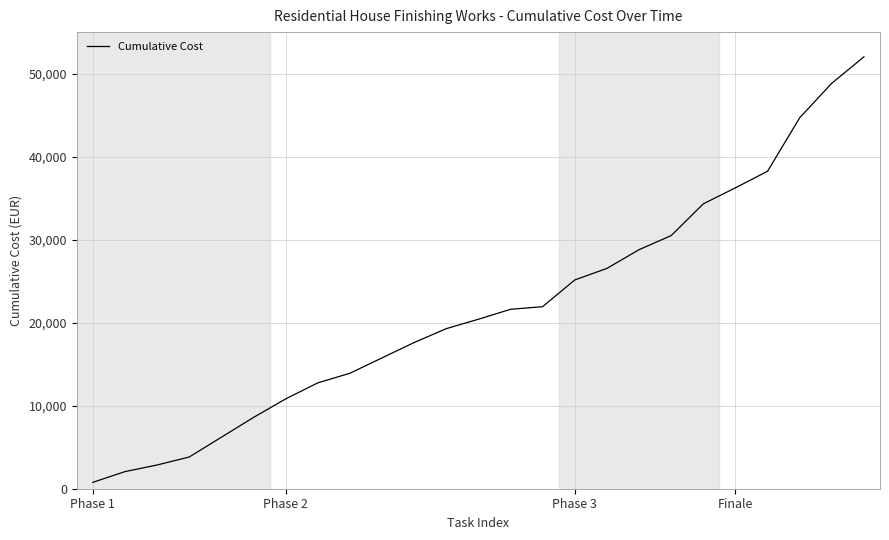

What is the difference between the maximum and minimum values?

51248.8